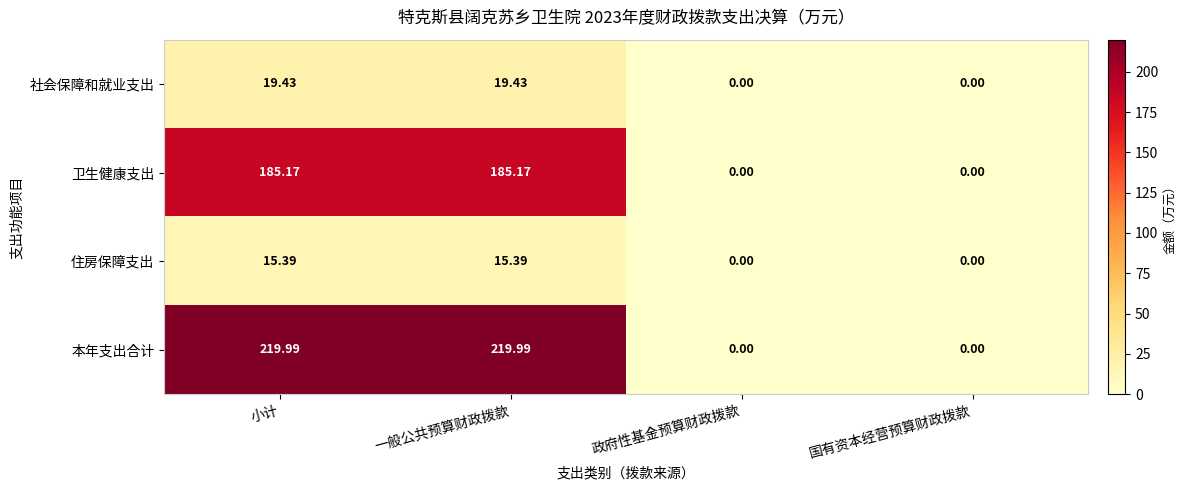

Where does the 卫生健康支出 series first go above 185?

小计